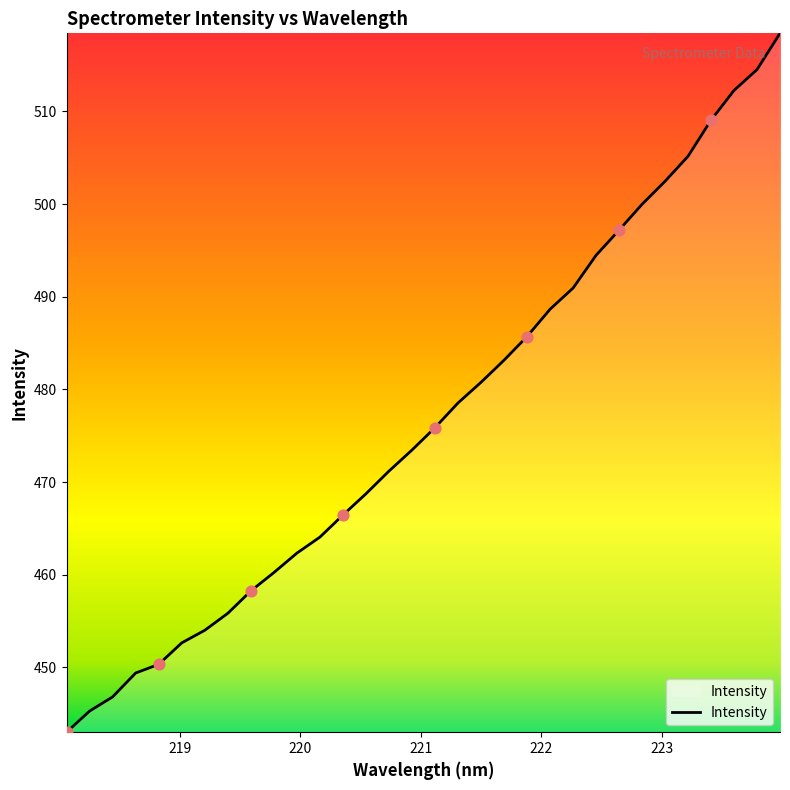

What is the smallest value displayed?

443.0